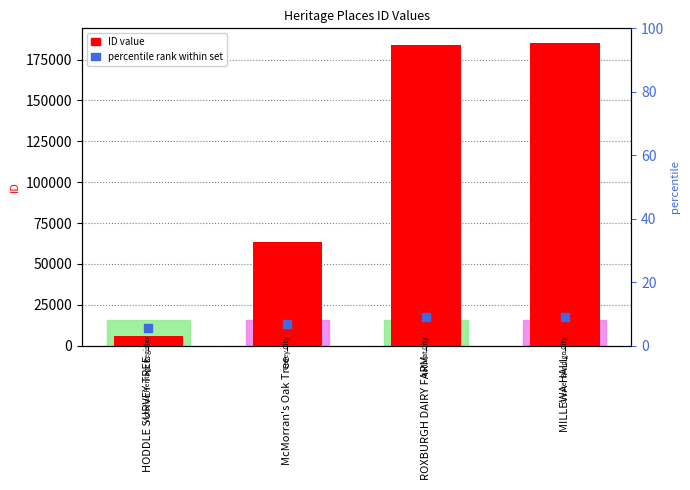

Which series reaches the maximum Y coordinate?

ID value